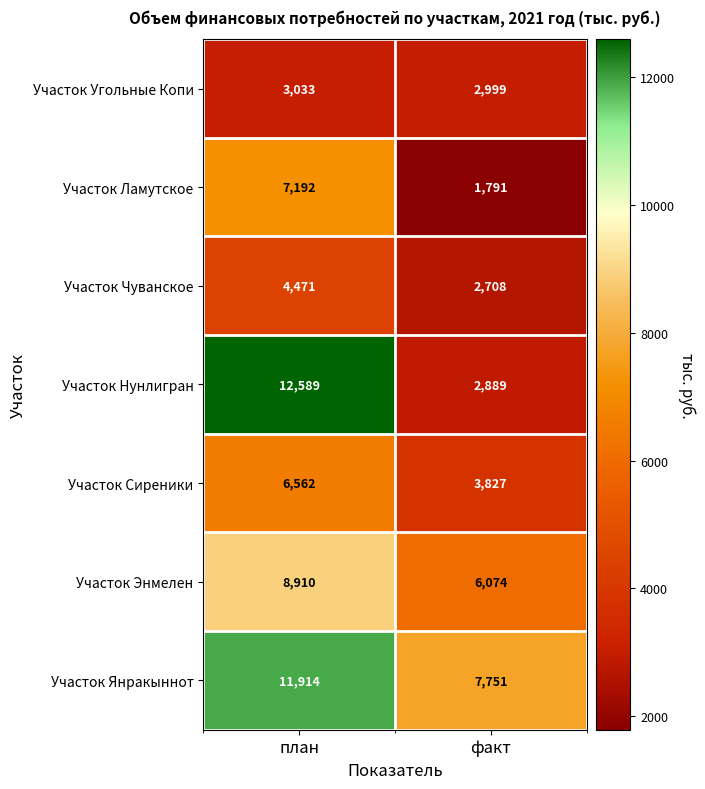

What is the difference between the Участок Сиреники values at план and факт?

2735